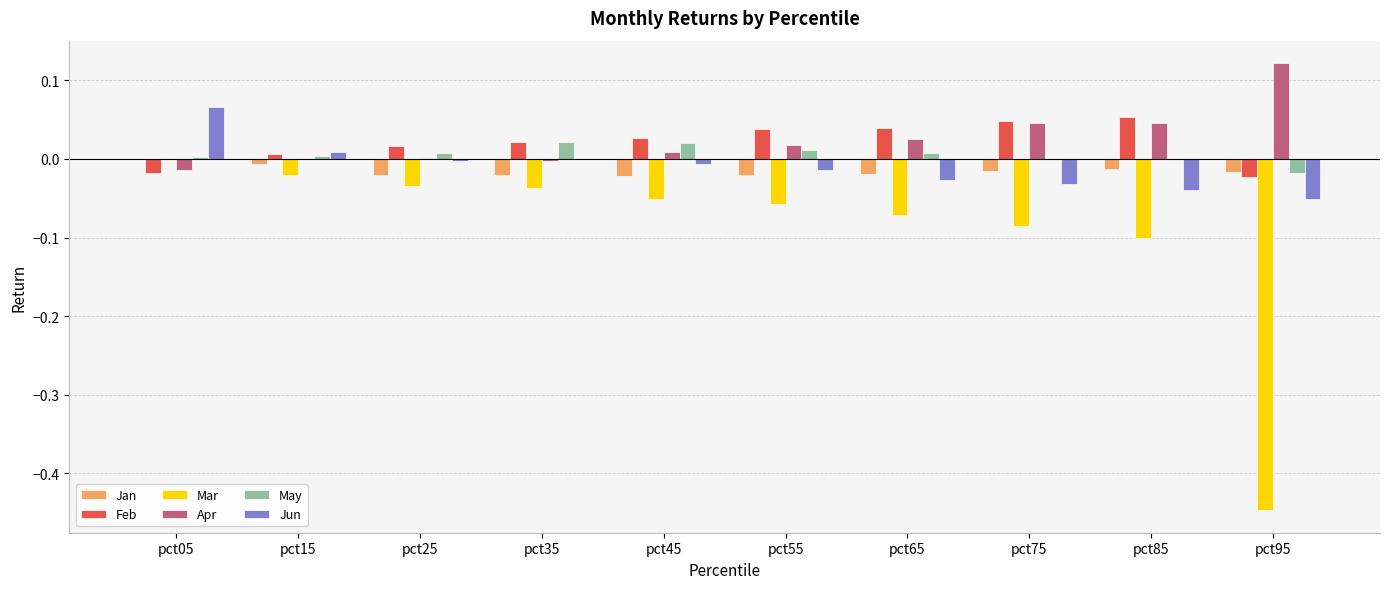

How many categories are shown in the chart?

10